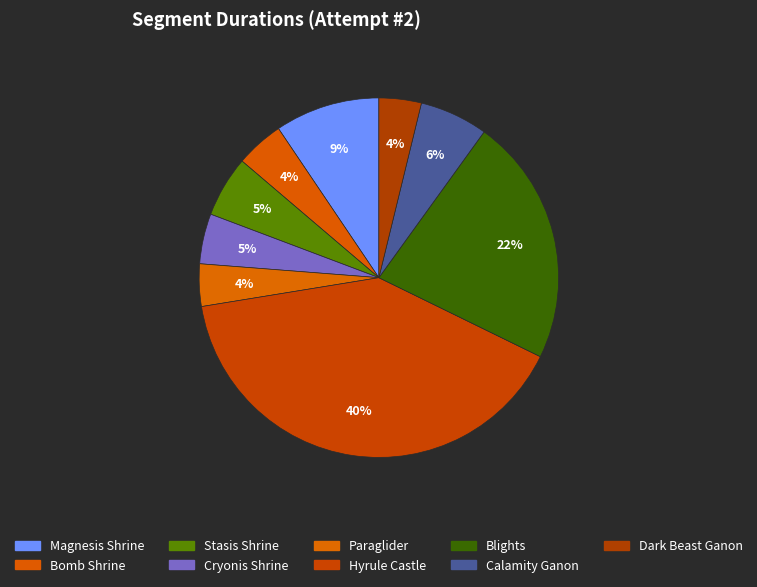

Does Blights represent more than half of the total?

No